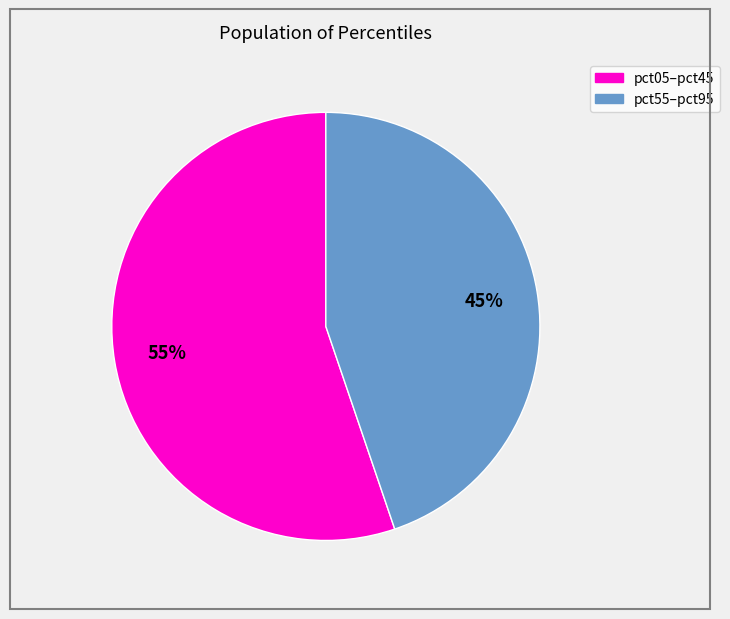

Is there a majority slice in this chart?

Yes